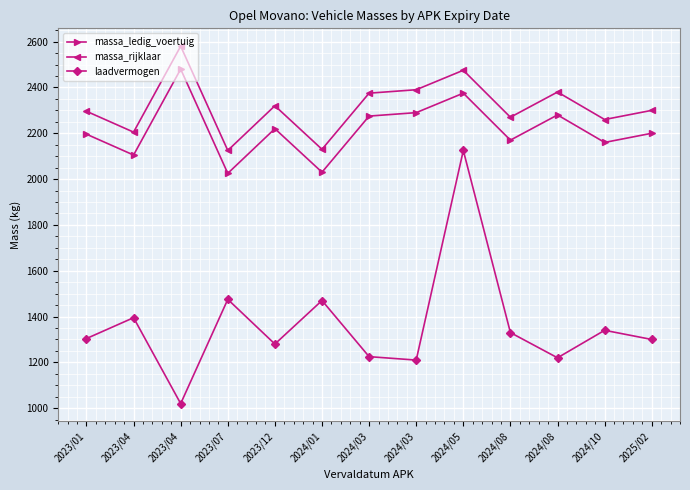

How many data points in massa_rijklaar are less than 2300?

6